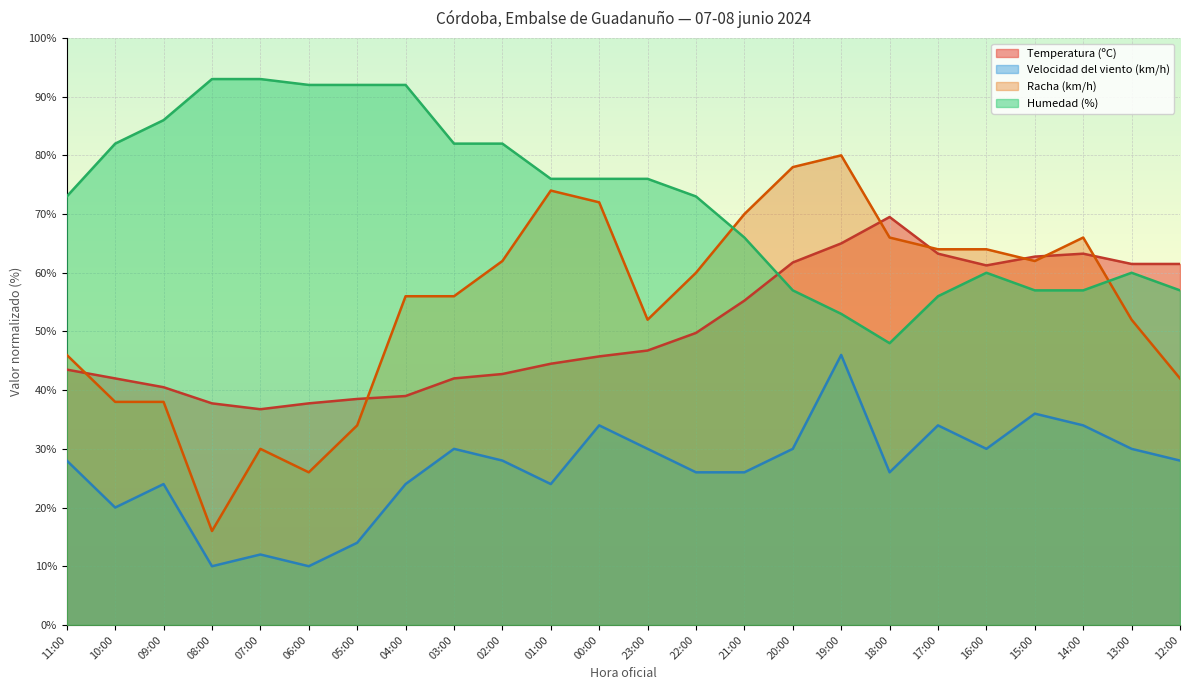

What position from the left is 21:00?

15